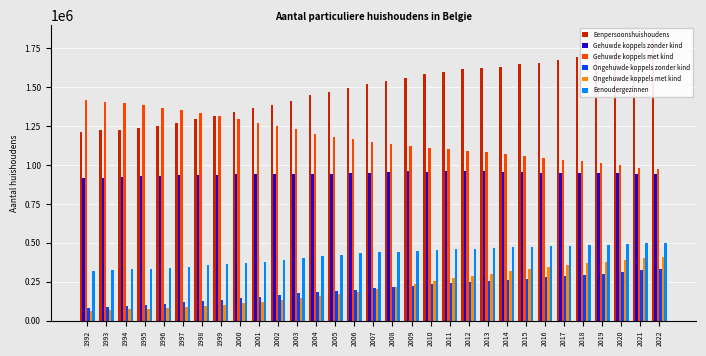

What is the value of the Eenpersoonshuishoudens bar at the 3rd from the left?

1226110